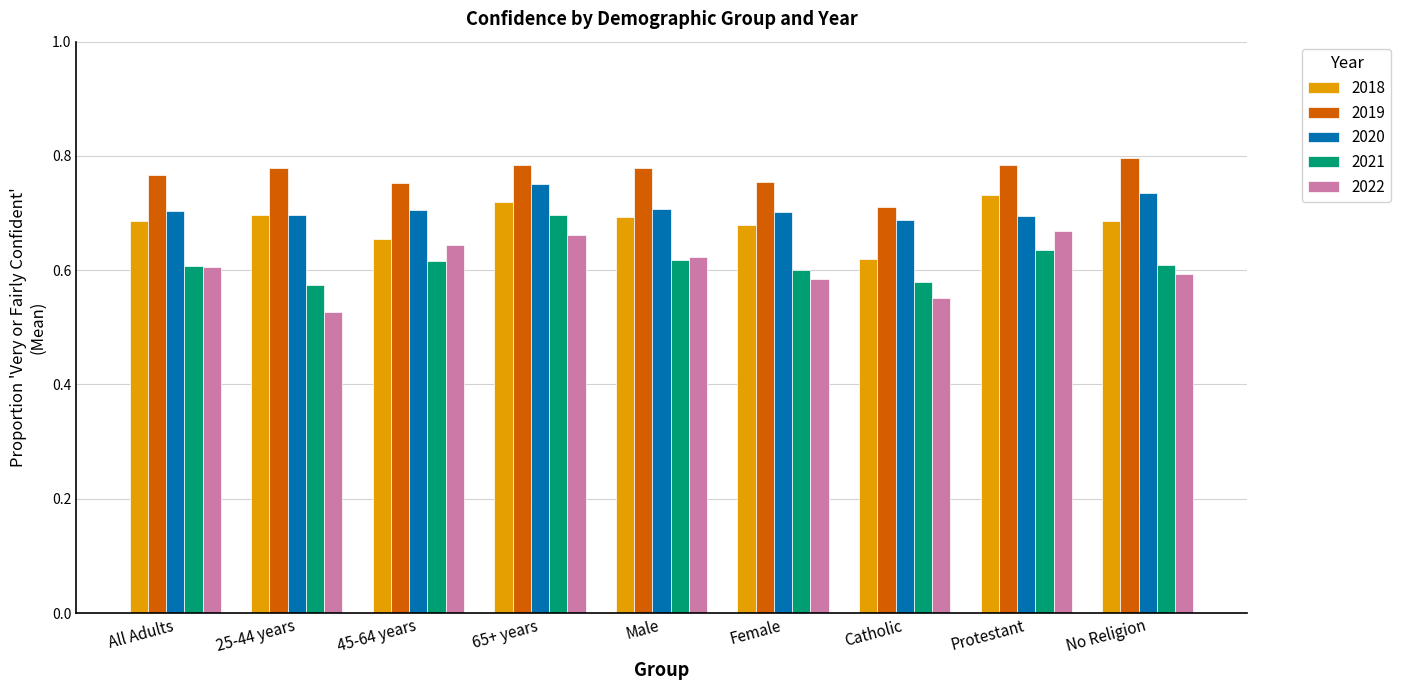

What is the difference between the highest and lowest values at 25-44 years?

0.3